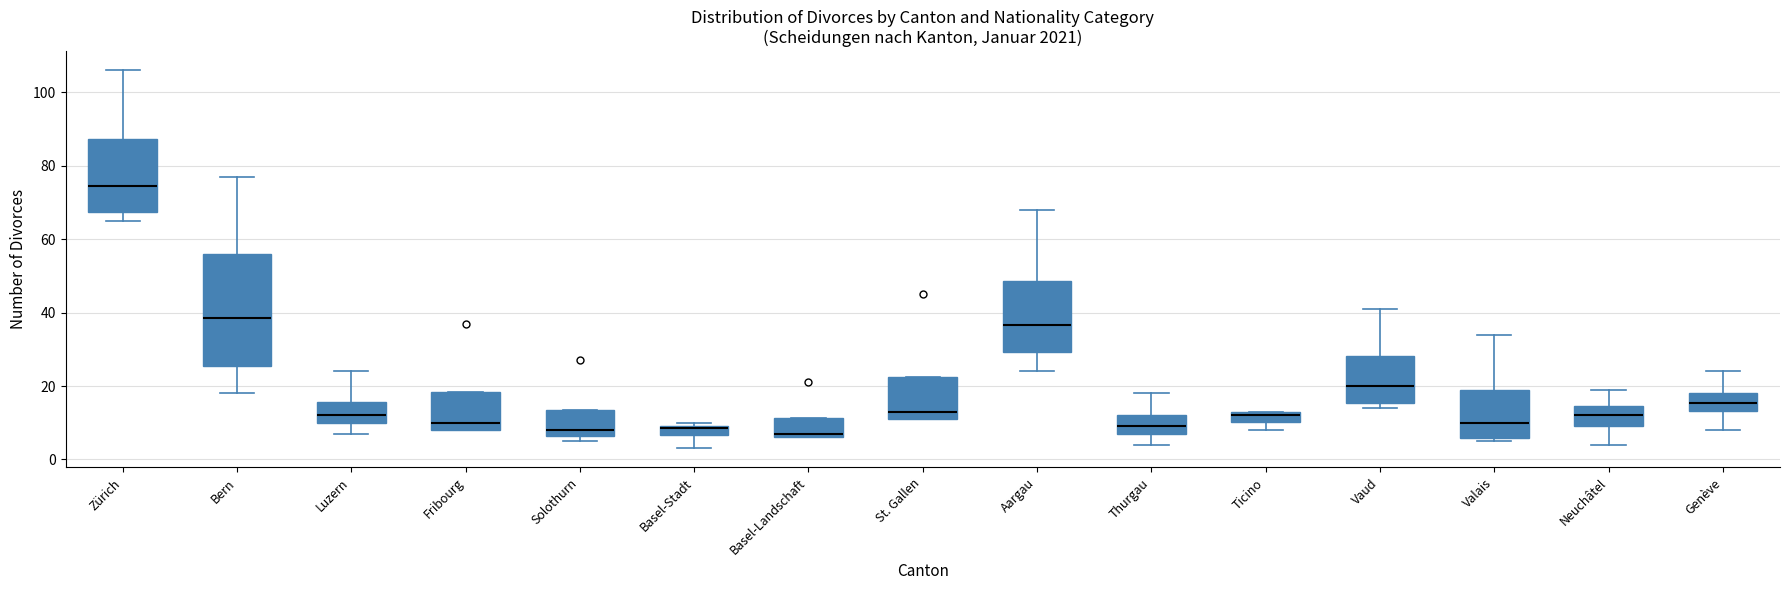

Which box is the tallest, from its lower edge to its upper edge?

Bern